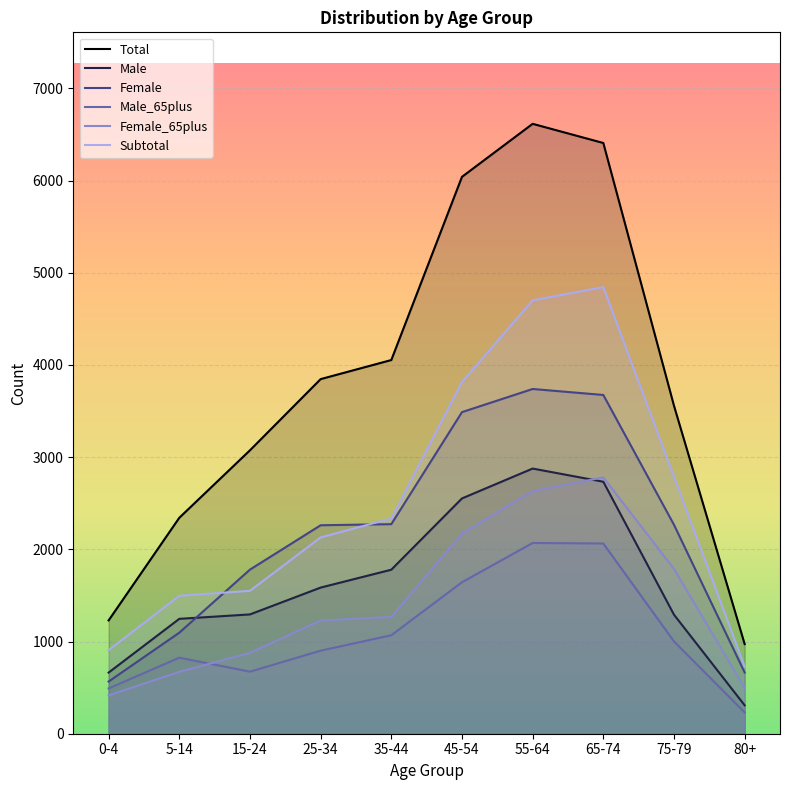

True or false: Total and Male cross at least once.

False